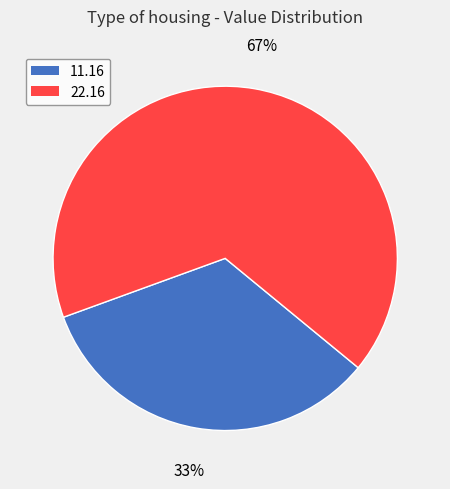

Which category has the biggest portion of the pie?

22.16